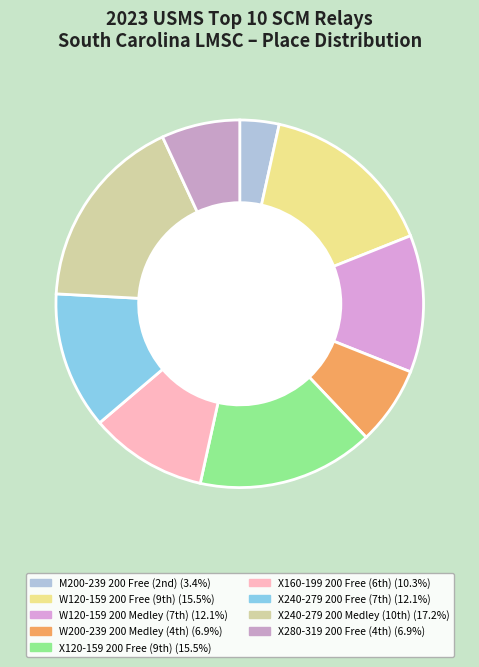

What is the largest slice in the pie chart?

Place 10 (X240-279 200 Medley)